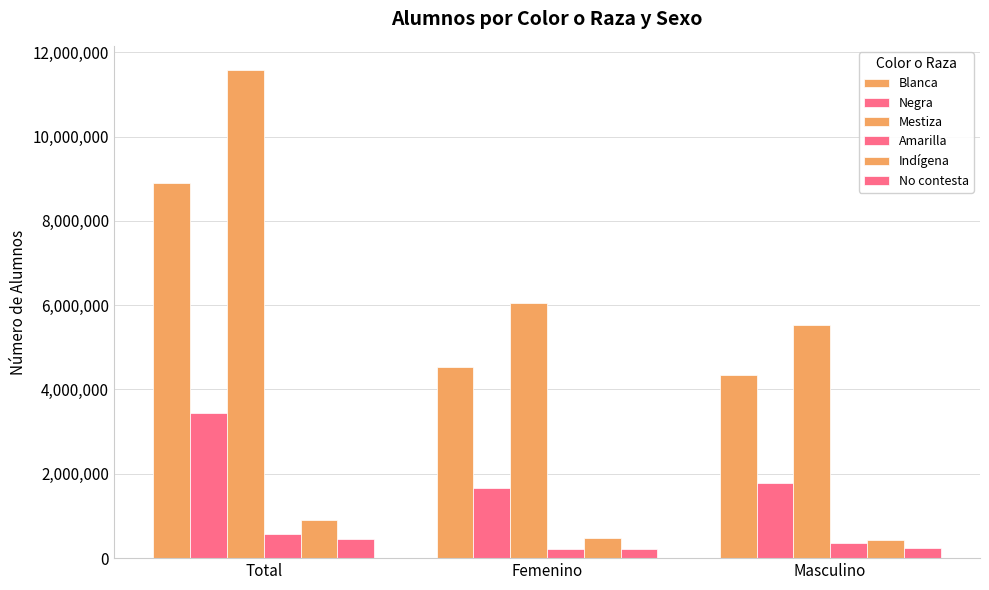

How many bars are there in total?

18